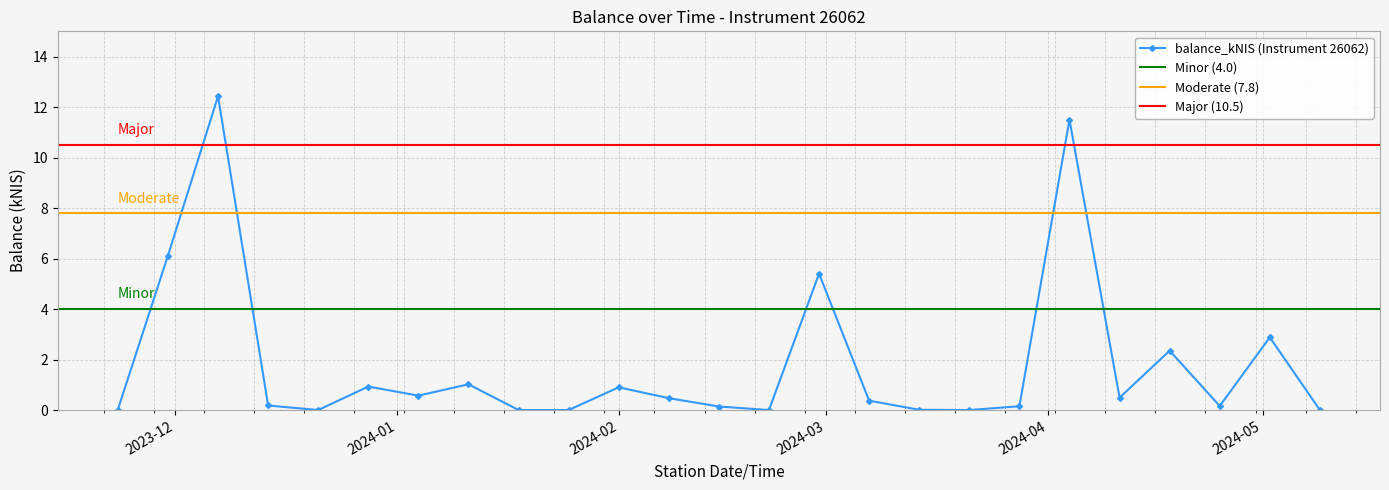

What is the value of the balance_kNIS (Instrument 26062) point at the 6th from the left?

0.9